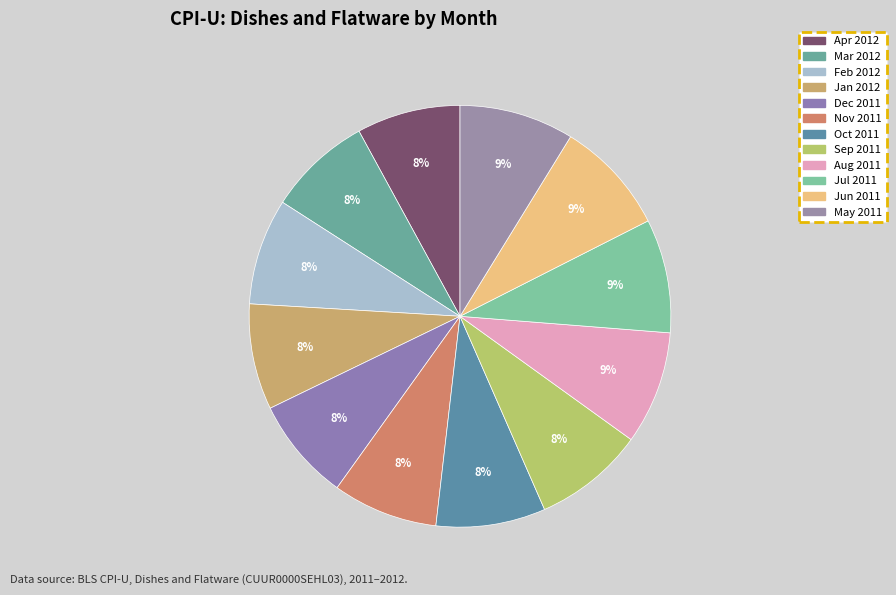

To the nearest percent, what percentage of the pie is Jul 2011?

9%